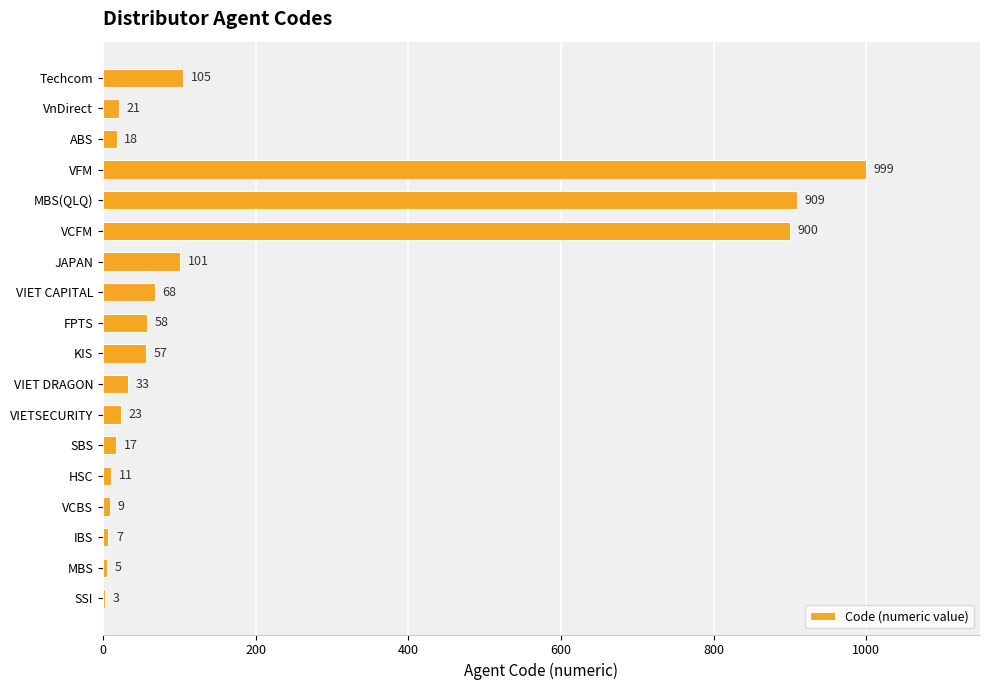

At which label is the value closest to 501?

Techcom